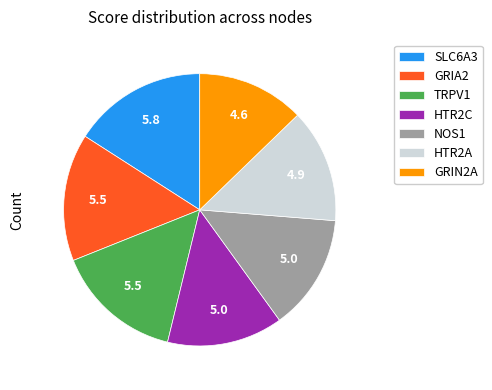

Which category has the smallest portion of the pie?

GRIN2A